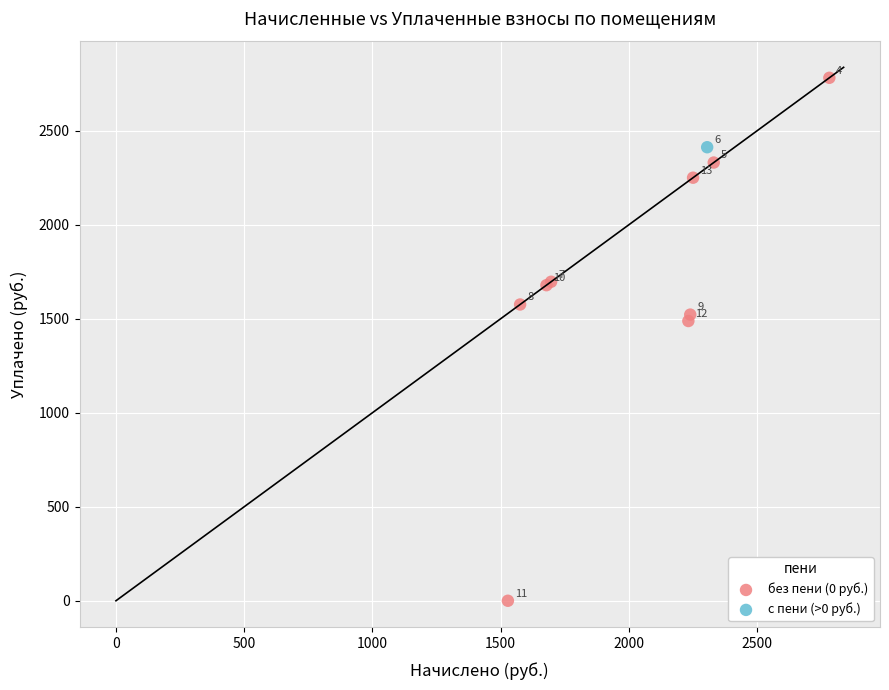

What are all the series names shown in the legend?

без пени (0 руб.), с пени (>0 руб.)